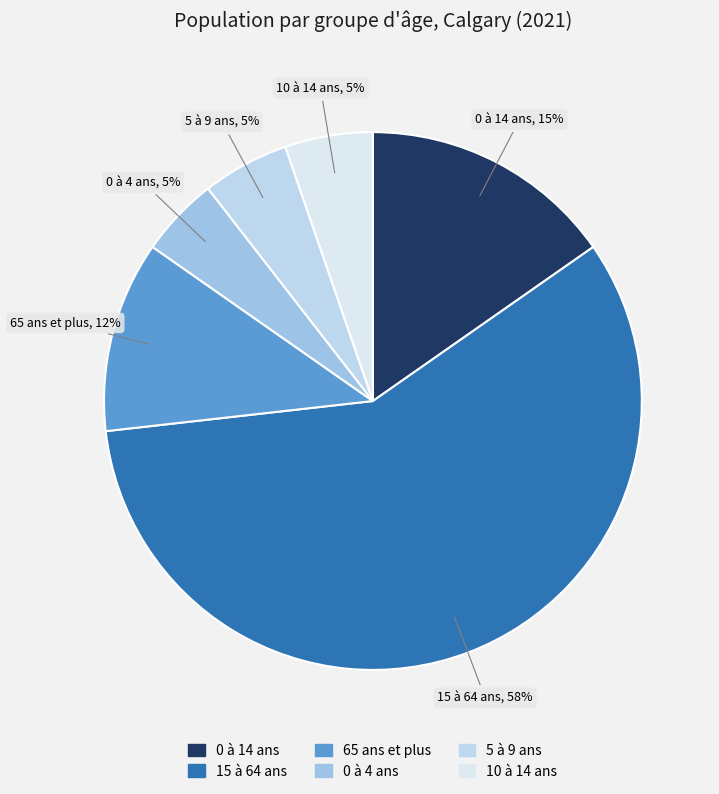

True or false: 0 à 4 ans accounts for 5% of the total.

True